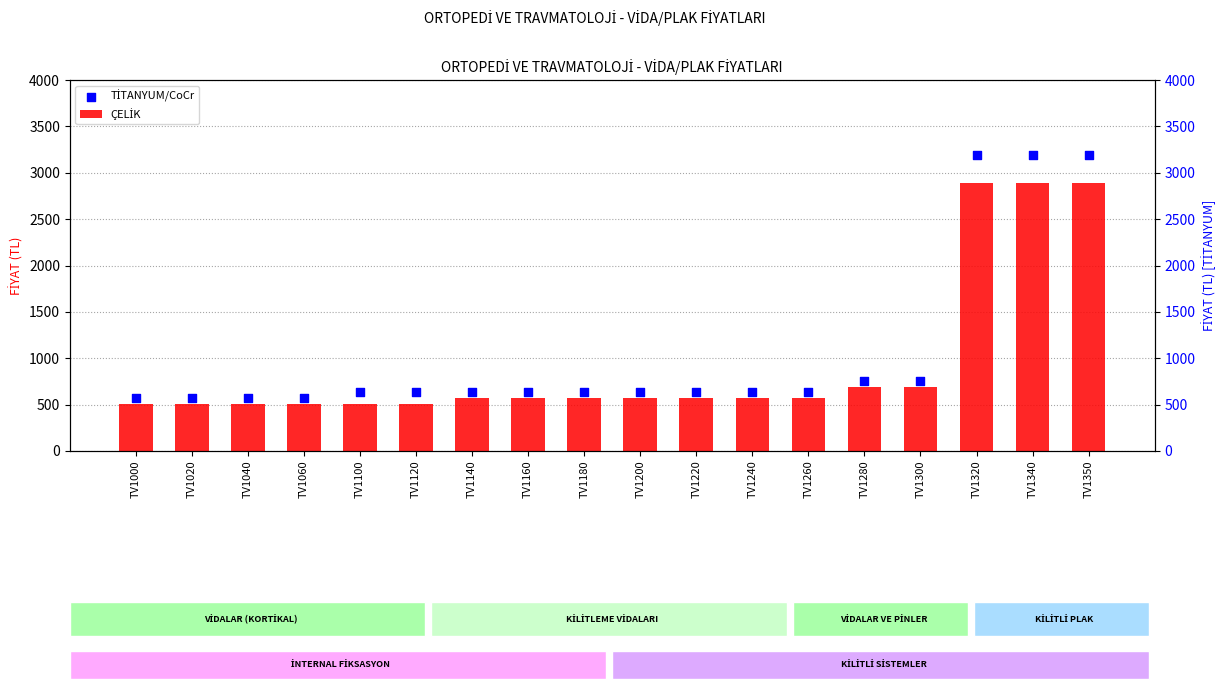

What is the total value across all series at TV1200?

1203.1